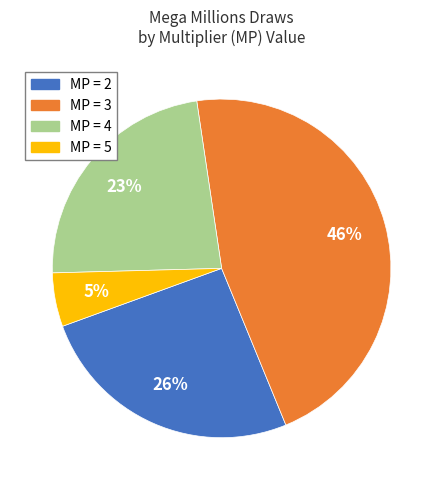

Which category has the biggest portion of the pie?

MP = 3